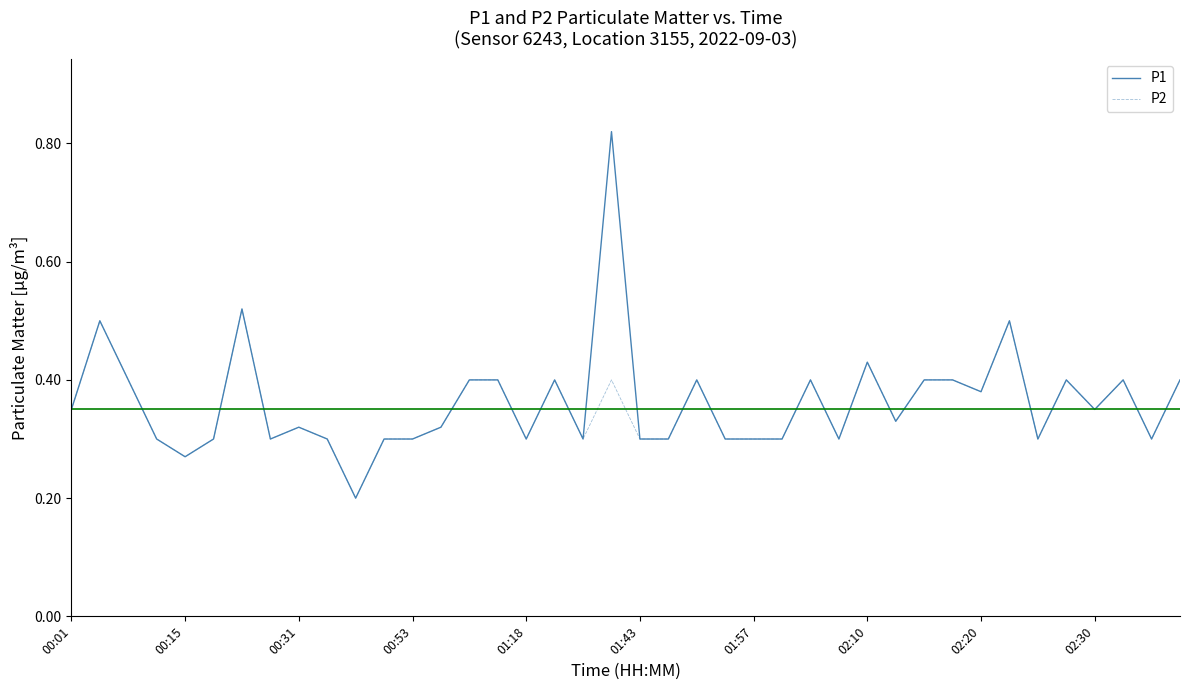

List the series in order of their peak value, lowest first.

P2, P1